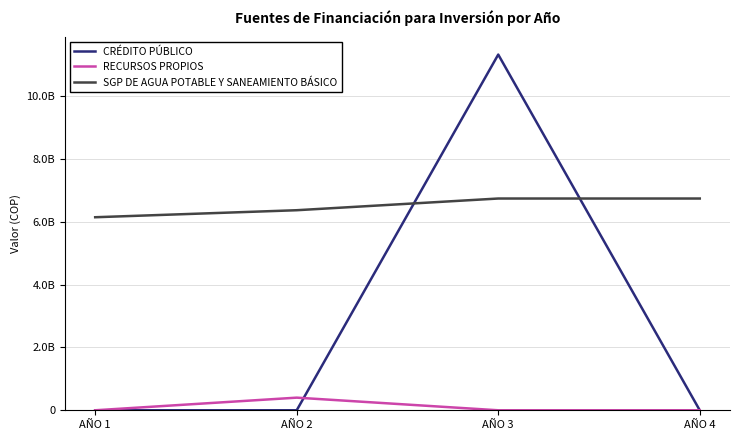

How many intersections are there between CRÉDITO PÚBLICO and SGP DE AGUA POTABLE Y SANEAMIENTO BÁSICO?

2